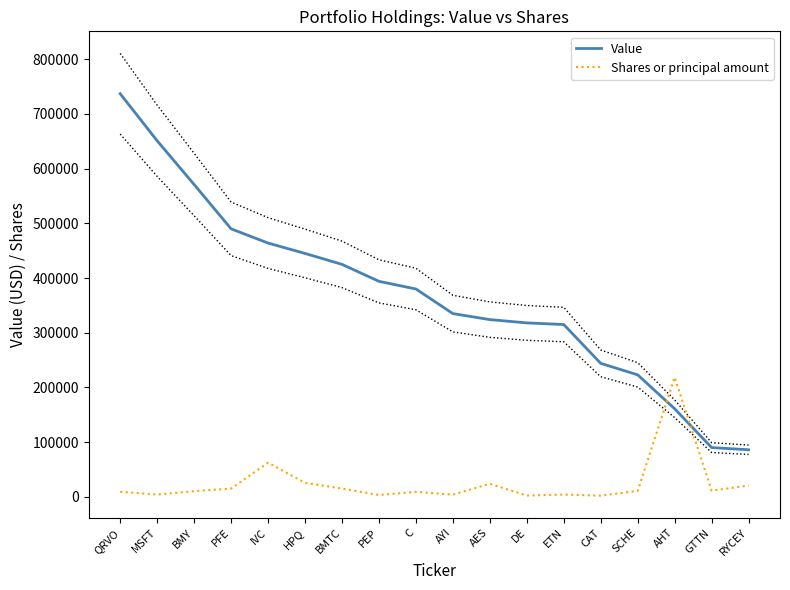

Where does the Value series first go above 380000?

QRVO